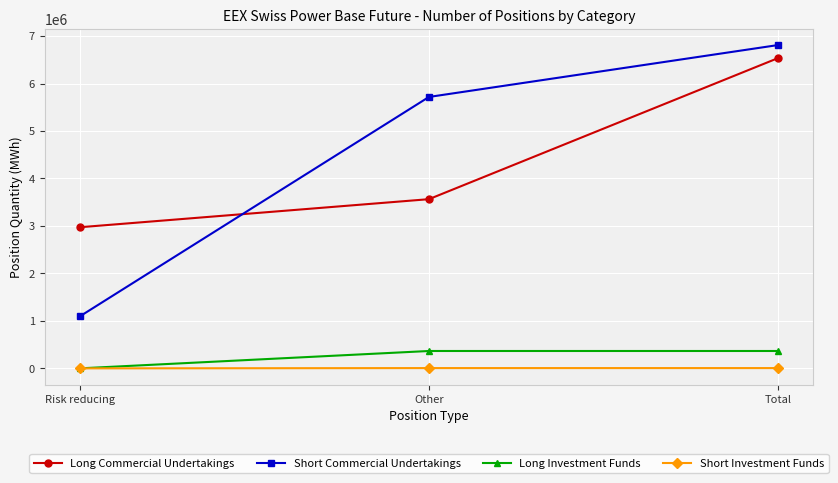

What is the sum of the Short Investment Funds values at Total and Risk reducing?

6048